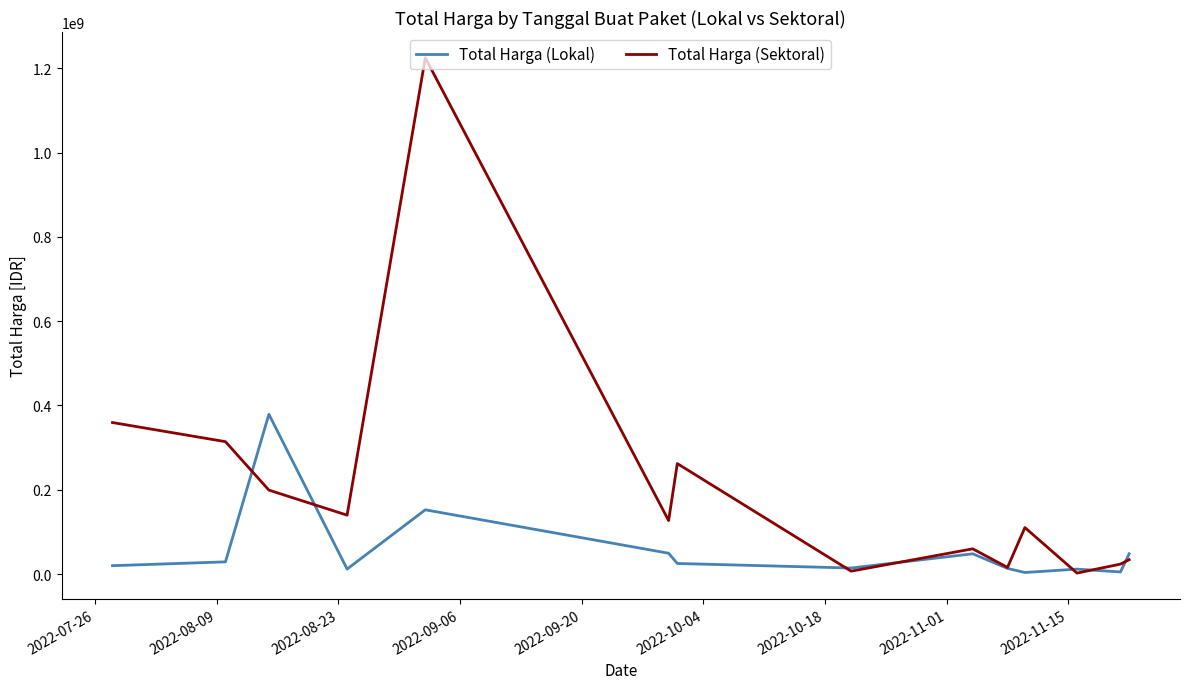

List the series in order of their overall mean, lowest first.

Total Harga (Lokal), Total Harga (Sektoral)